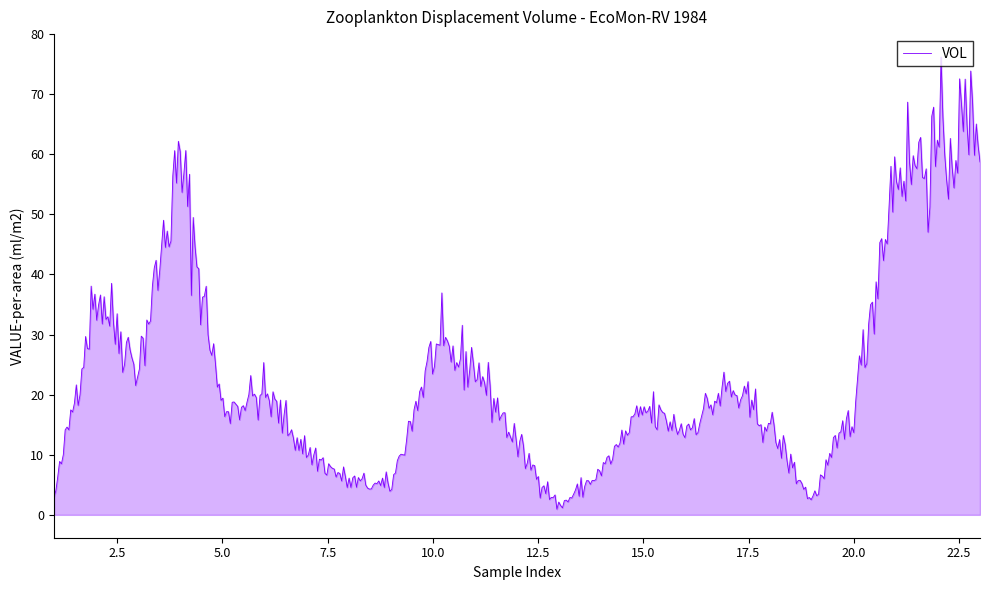

What is the difference between the second highest and second lowest values?

72.7